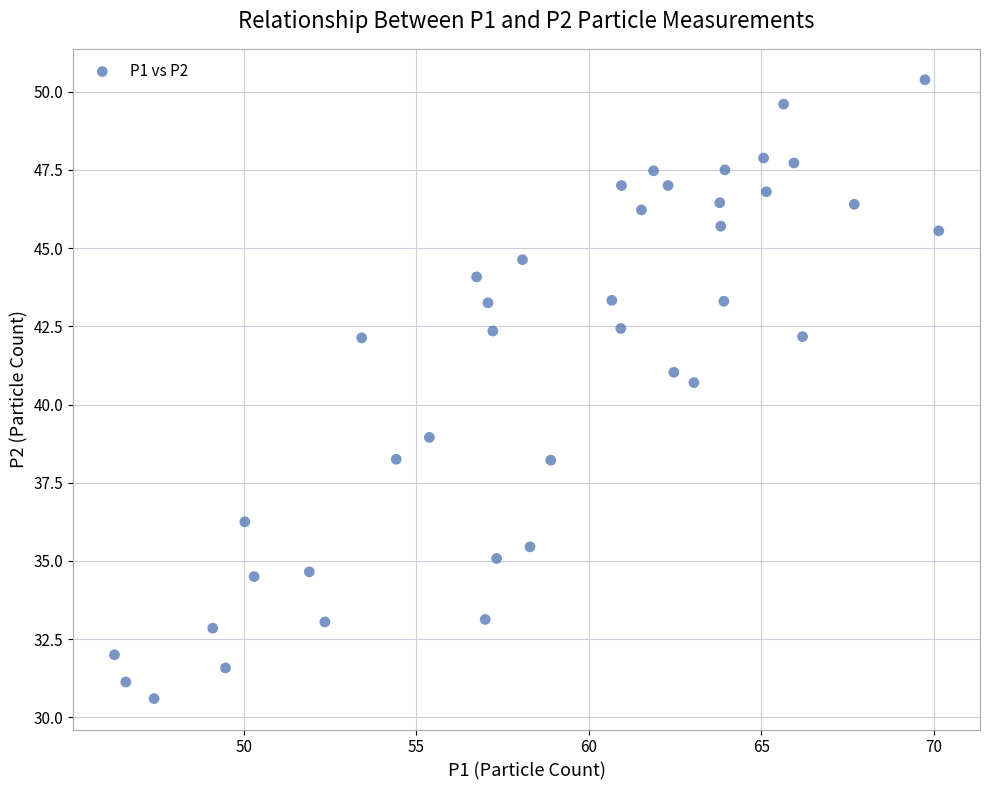

What Y value in the scatter plot is closest to 40?

40.7